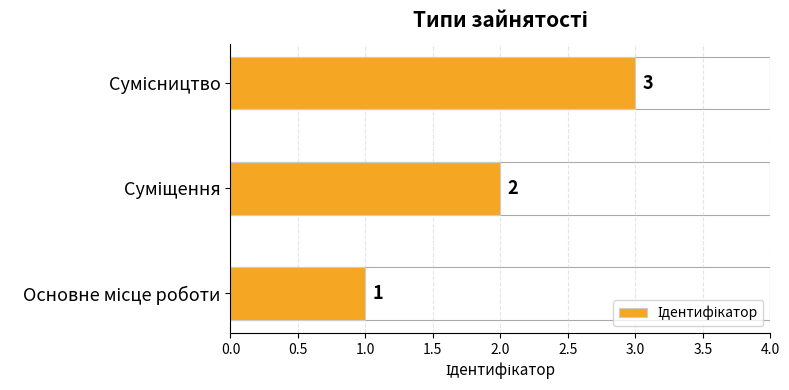

How many categories are shown in the chart?

3